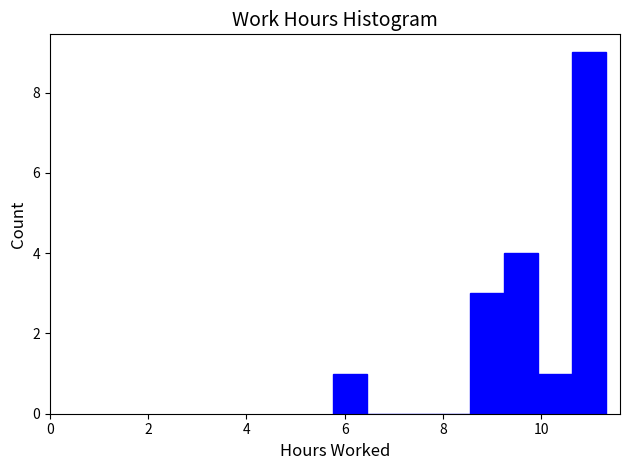

Read against the x-axis, roughly where is the centre of the tallest bar?

11.0